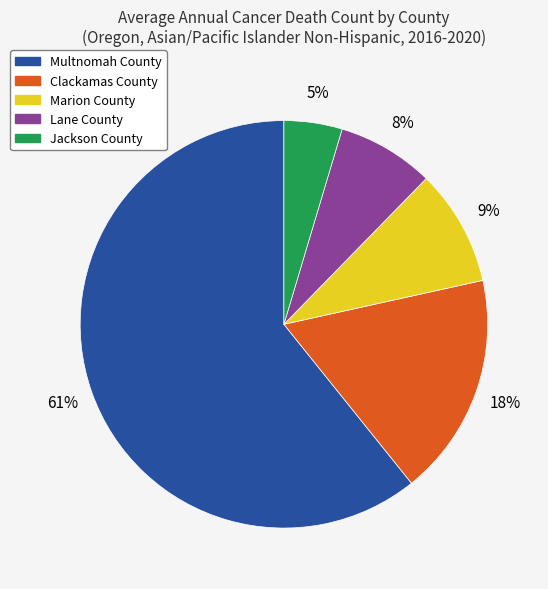

Is Multnomah County the majority of the pie?

Yes